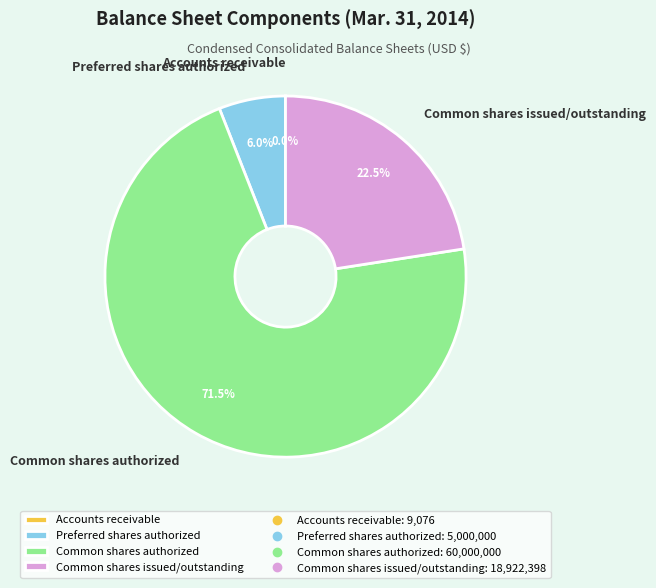

Approximately how many times larger is the value at Common shares issued/outstanding compared to Preferred shares authorized?

3.8